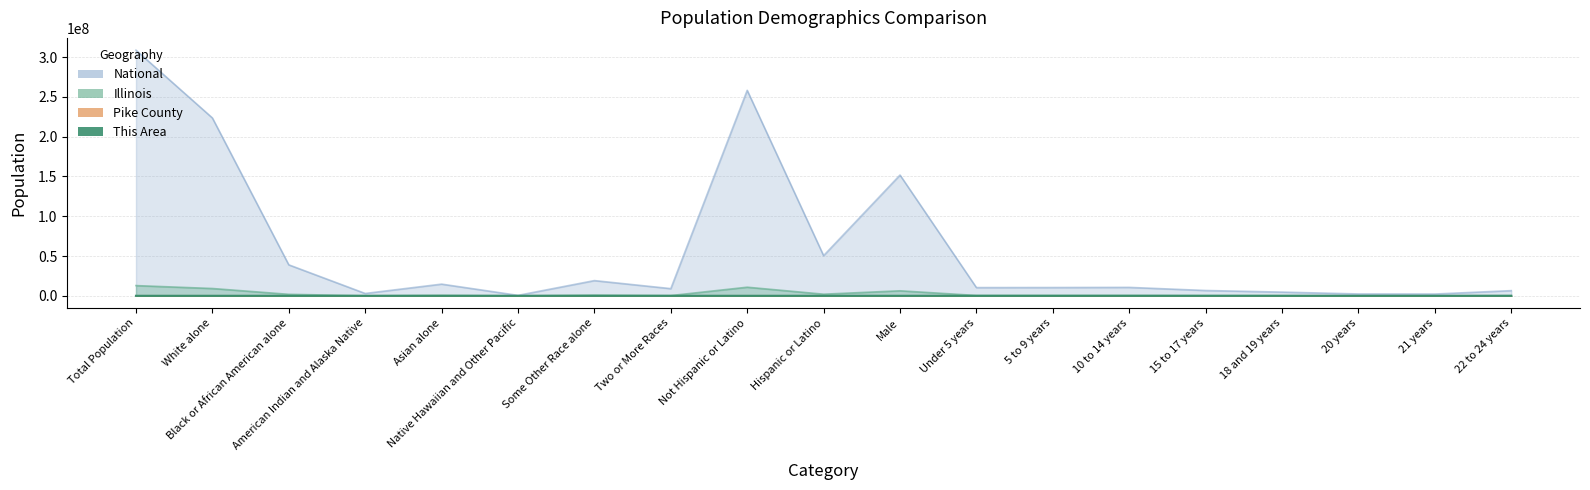

How many distinct data groups are displayed?

4